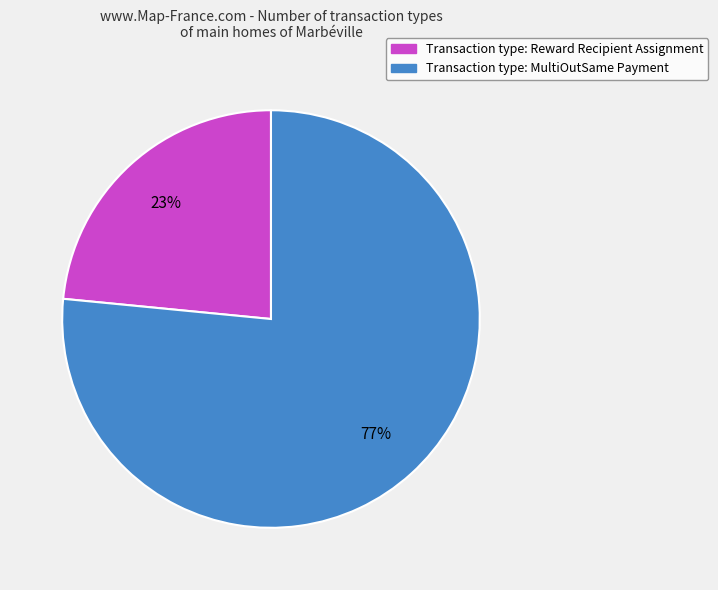

Count the number of slices in the pie.

2